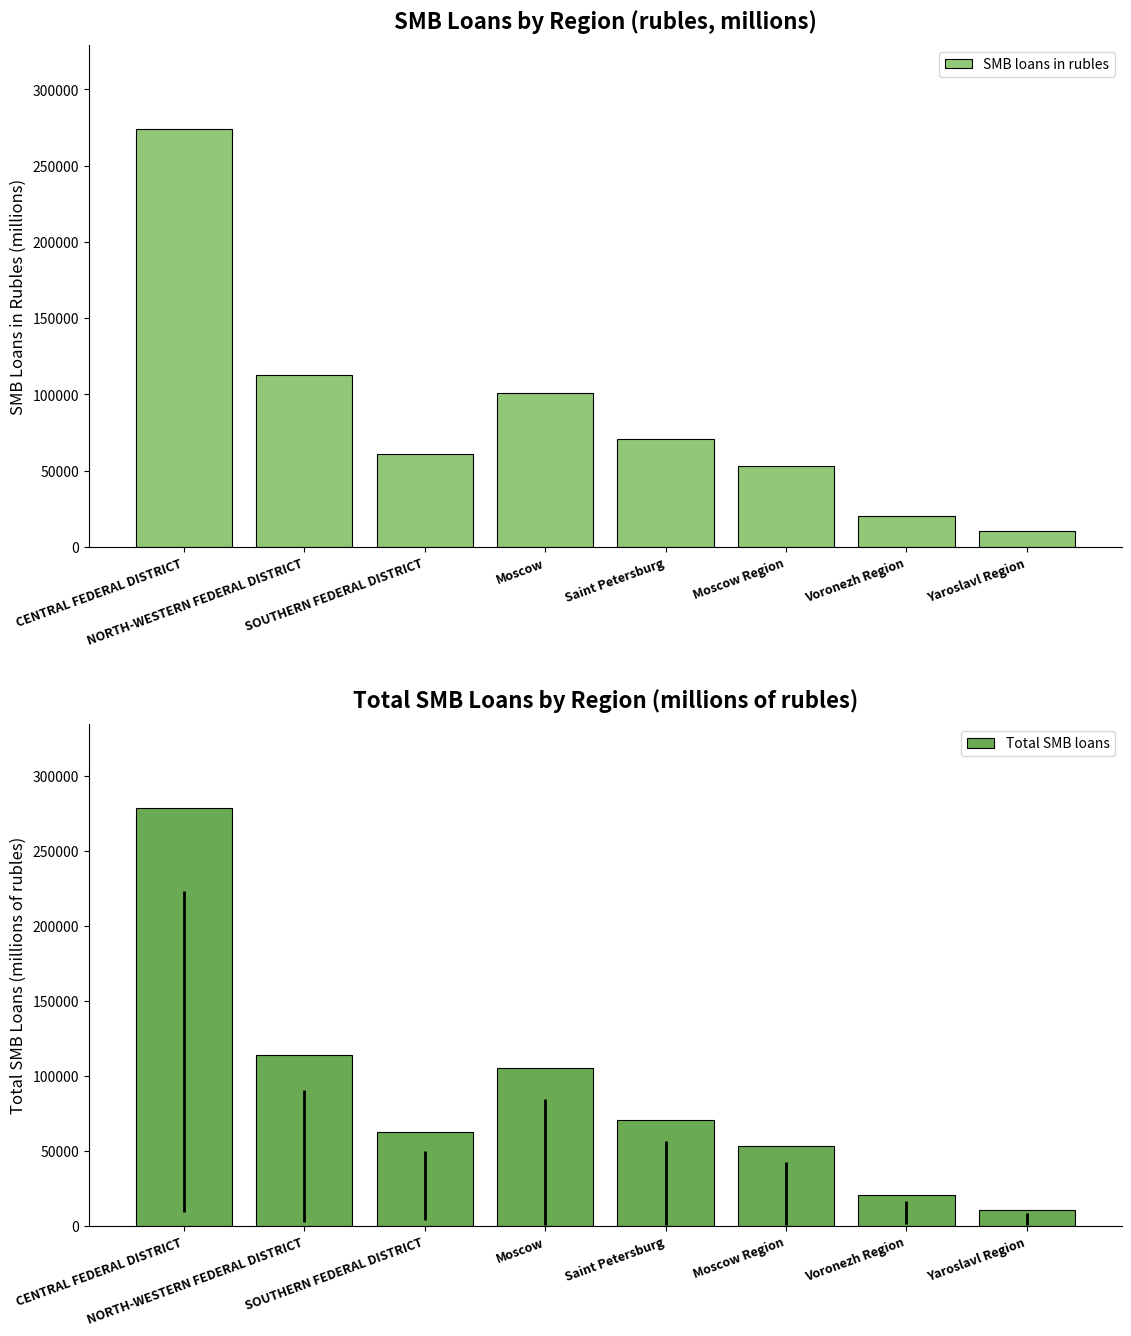

How many data points does each series have?

8